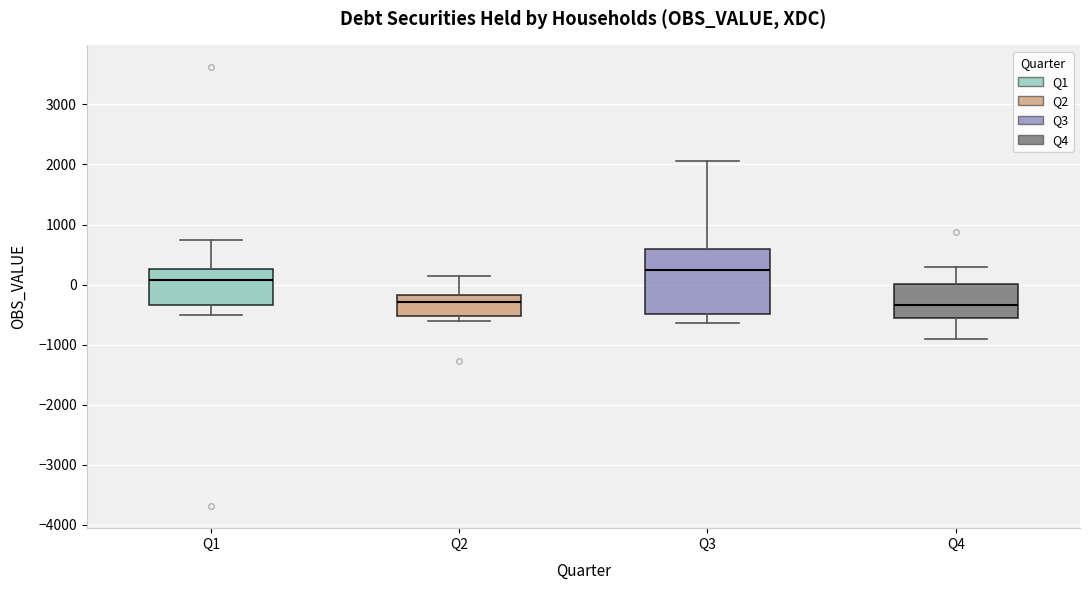

Where does the median line of the box for Q1 sit on the y-axis? The values are not printed on the chart, so give them approximately, as read against the axis.

100